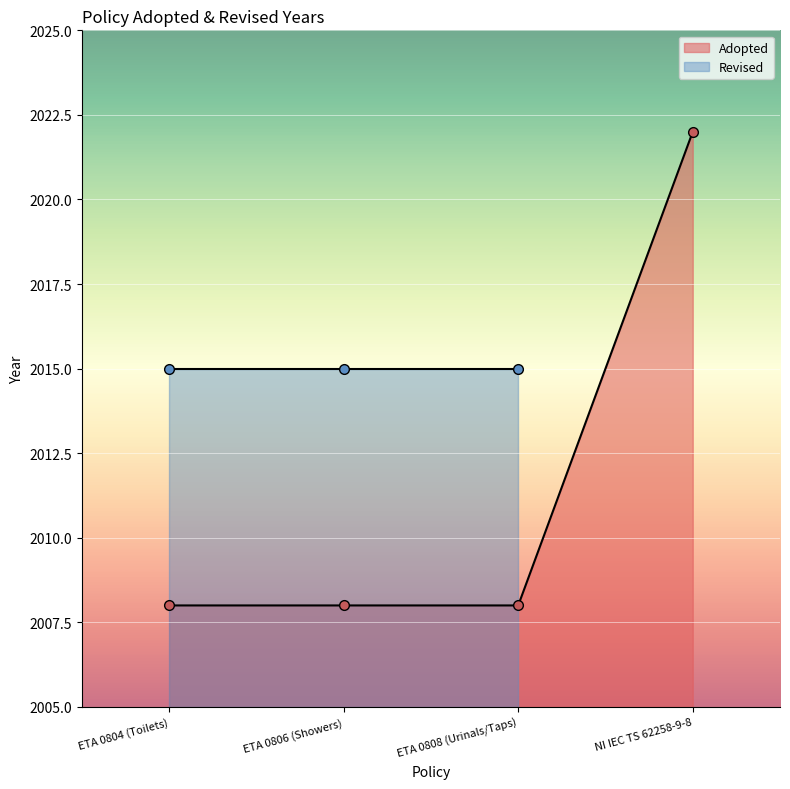

Rank the categories by value from lowest to highest.

ETA 0804 (Toilets), ETA 0806 (Showers), ETA 0808 (Urinals/Taps), NI IEC TS 62258-9-8